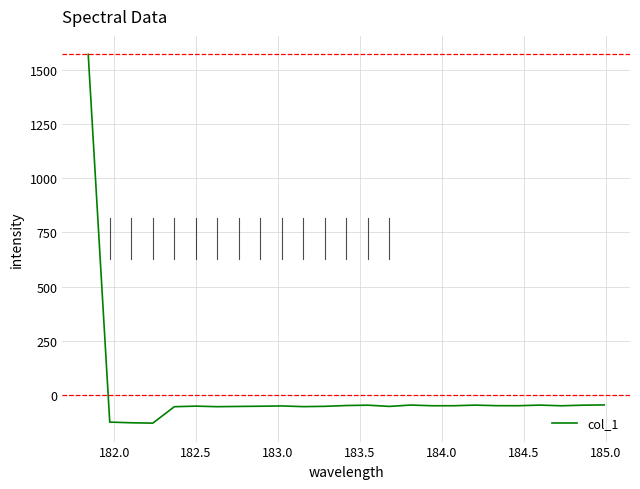

What is the smallest value displayed?

-130.4